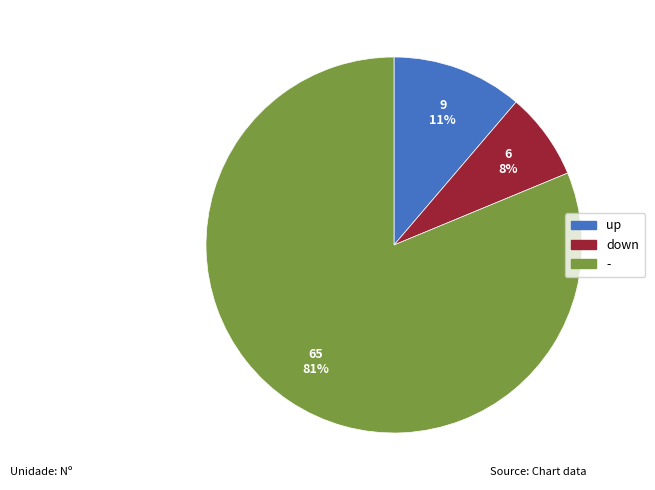

Does any single category account for the majority?

Yes